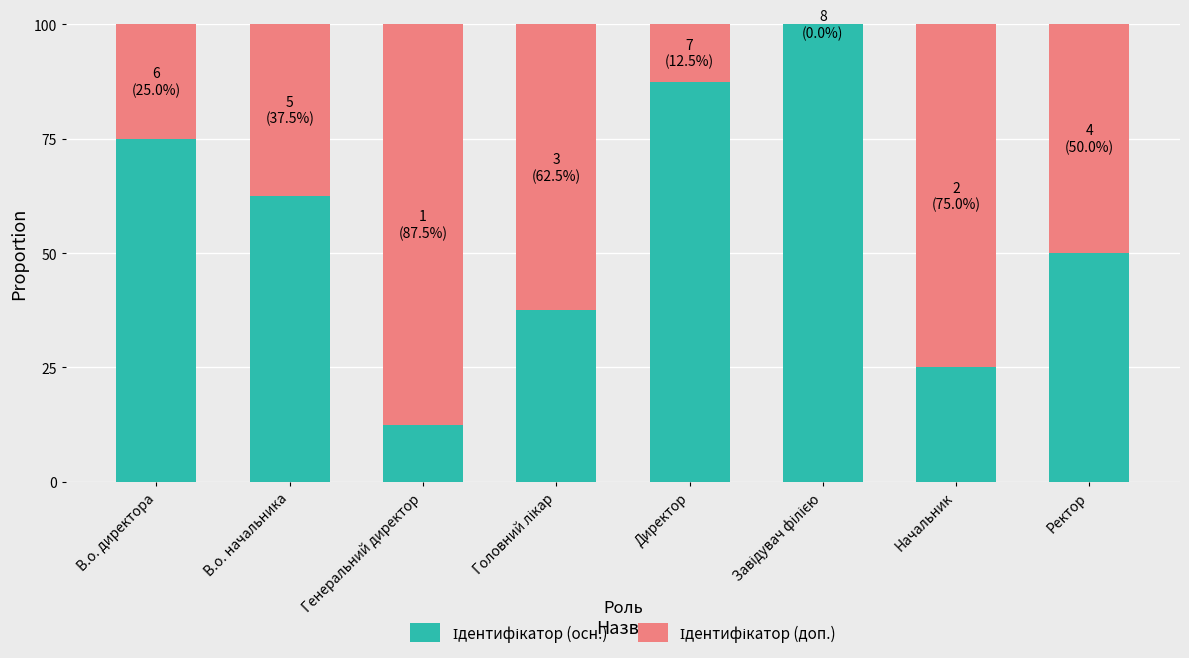

What is the total value across all series at Ректор?

100.0